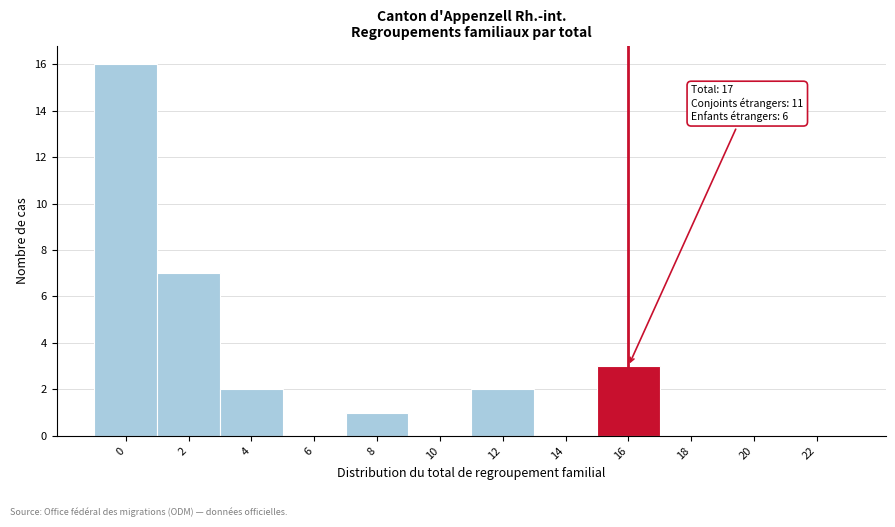

Reading left to right, extract all data points from this chart.

0=16	2=7	4=2	6=0	8=1	10=0	12=2	14=0	16=3	18=0	20=0	22=0